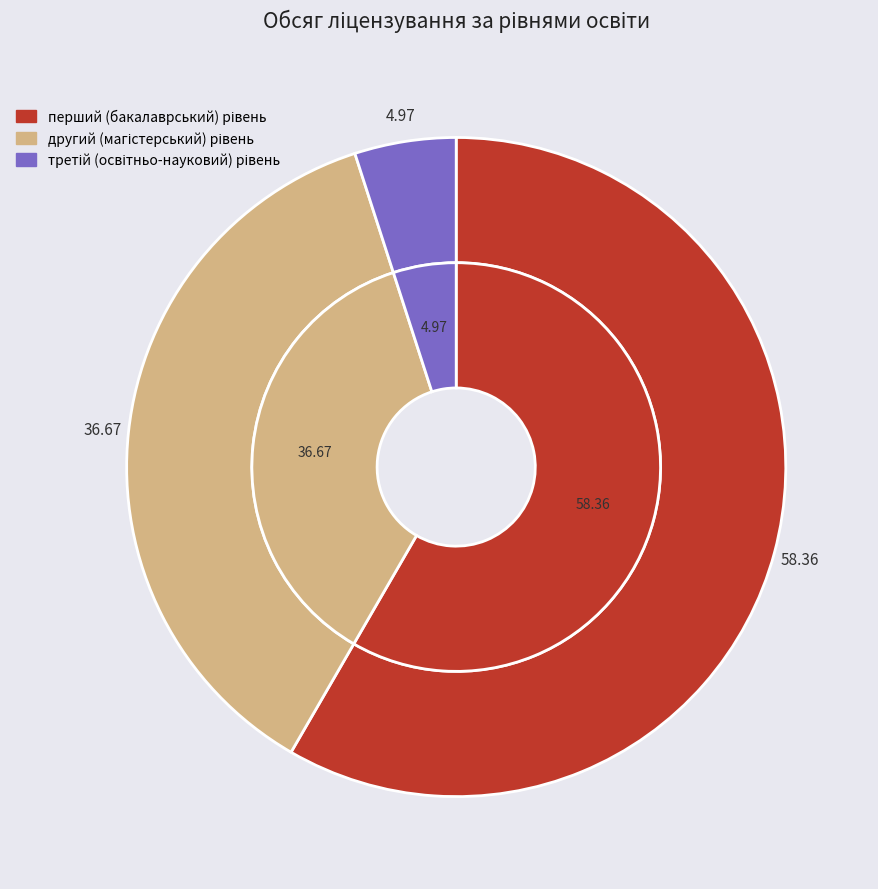

What is the largest slice in the pie chart?

перший (бакалаврський) рівень